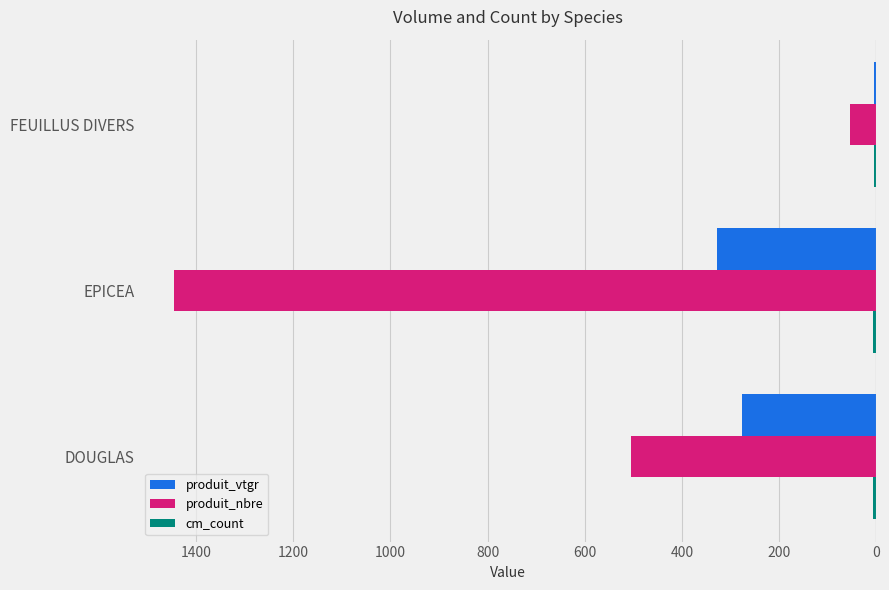

Which series has the largest total across all categories?

produit_nbre